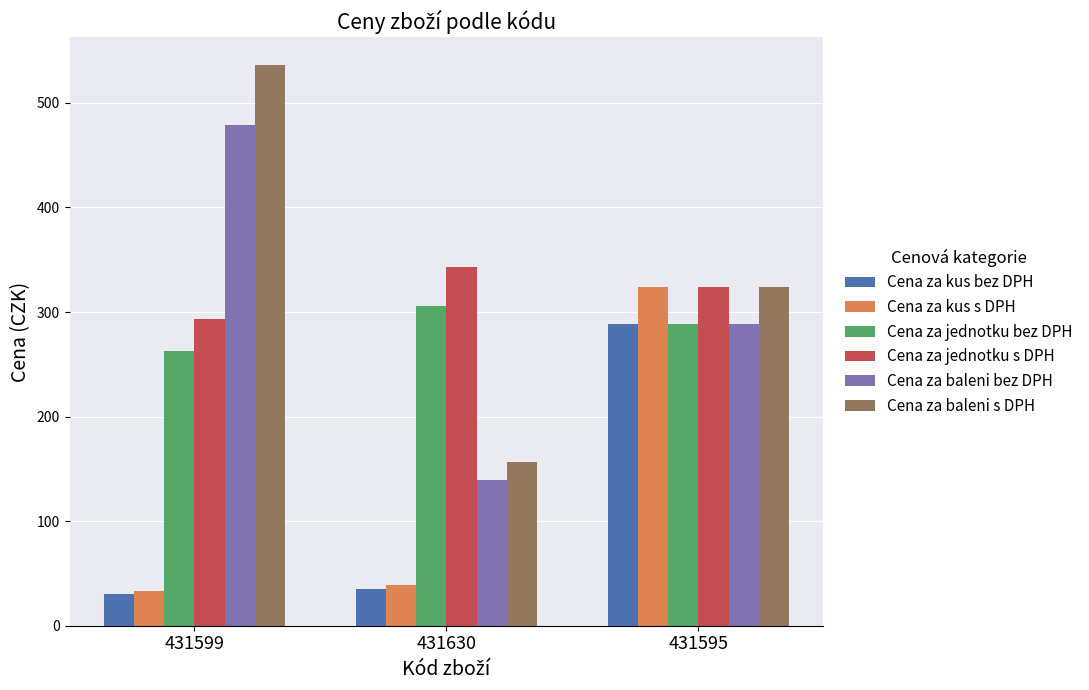

What is the label of the 2nd bar from the left?

431630